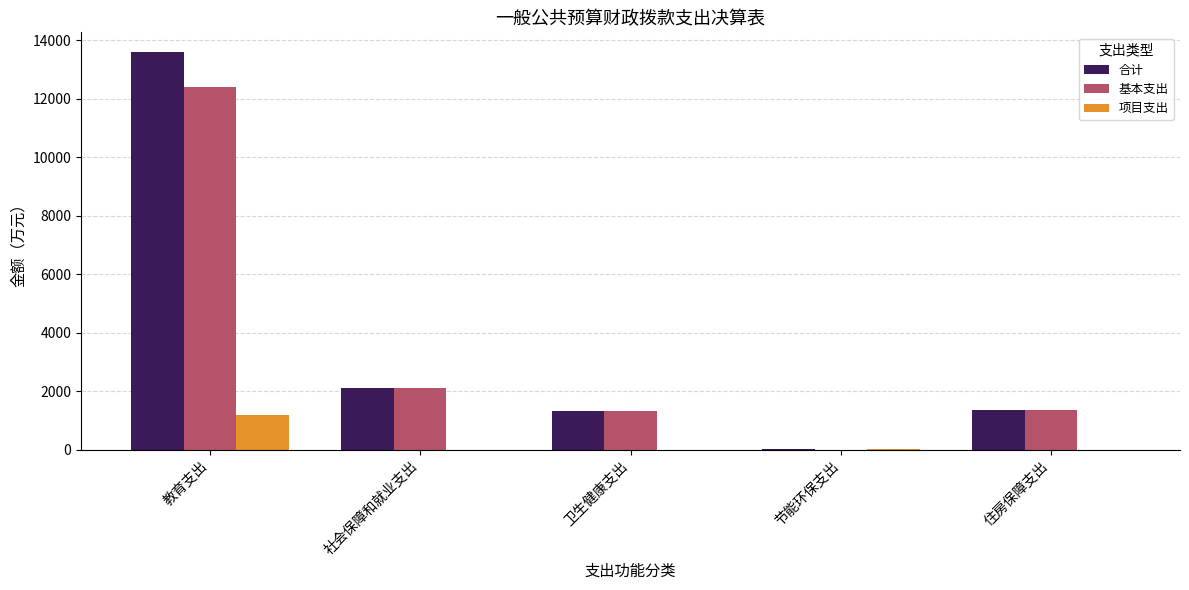

Is the value of 基本支出 at 卫生健康支出 greater than the value of 合计 at 教育支出?

No